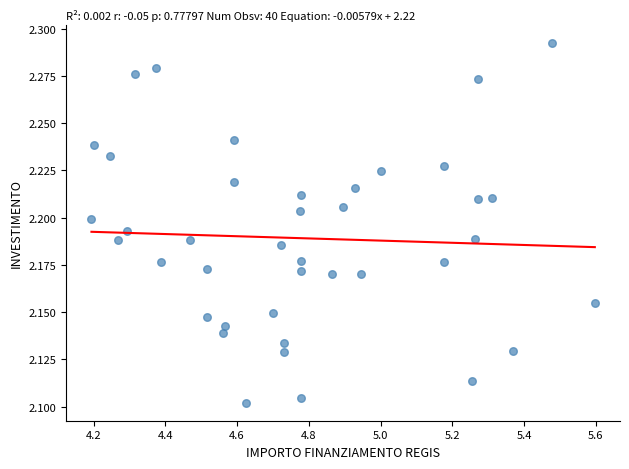

What is the range of X values (max minus min)?

1.4